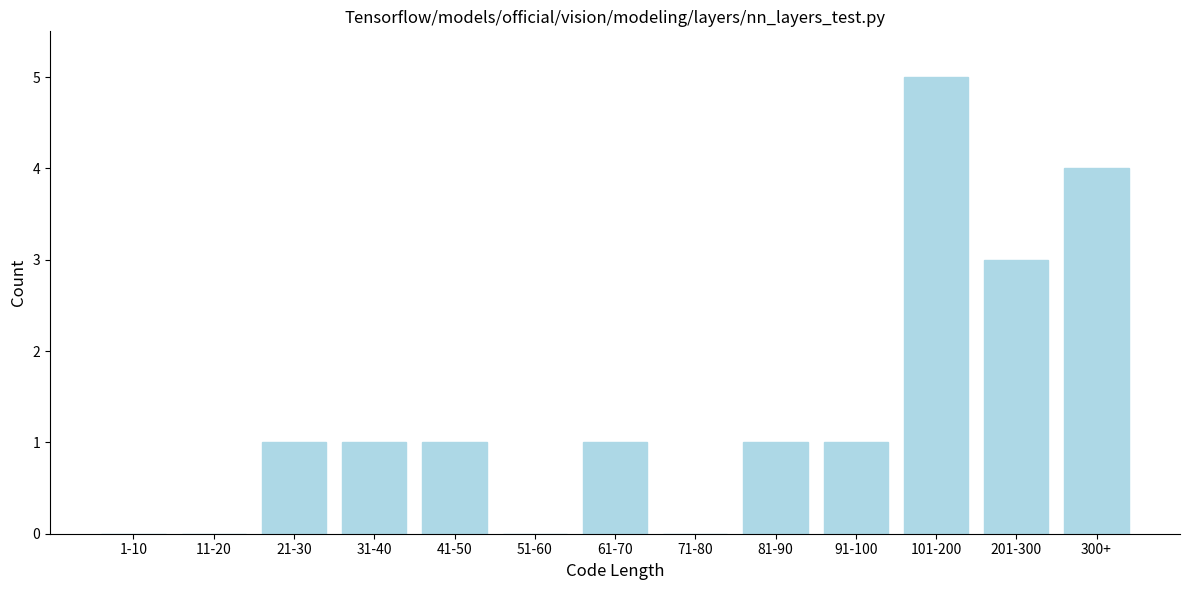

Reading left to right, extract all data points from this chart.

1-10=0	11-20=0	21-30=1	31-40=1	41-50=1	51-60=0	61-70=1	71-80=0	81-90=1	91-100=1	101-200=5	201-300=3	300+=4